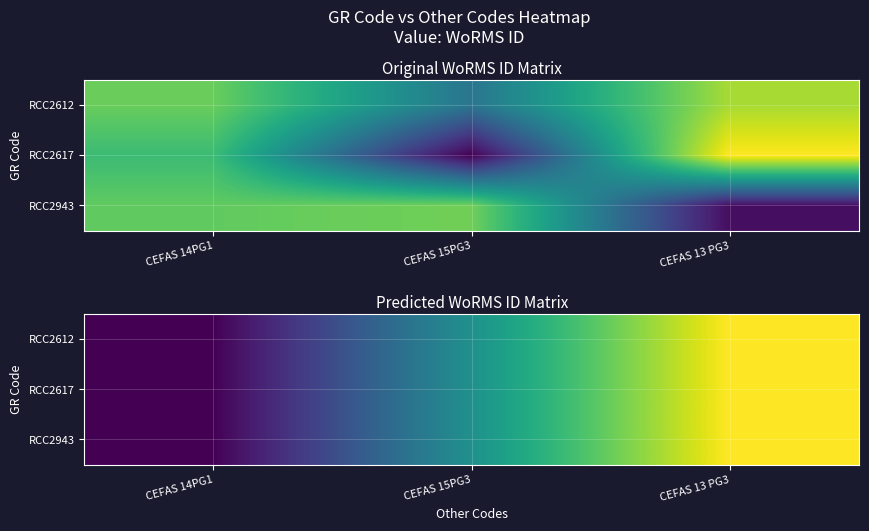

At which label does RCC2617 first exceed 109000?

CEFAS 13 PG3